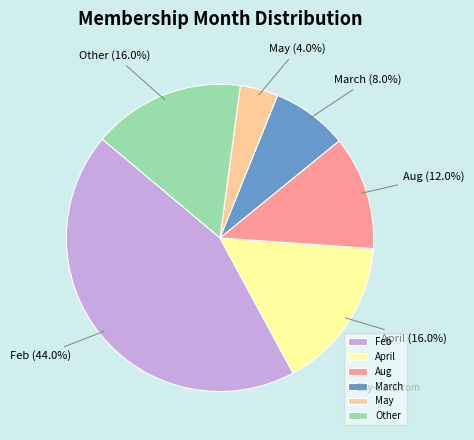

What percentage do Other and May together represent?

20.0%